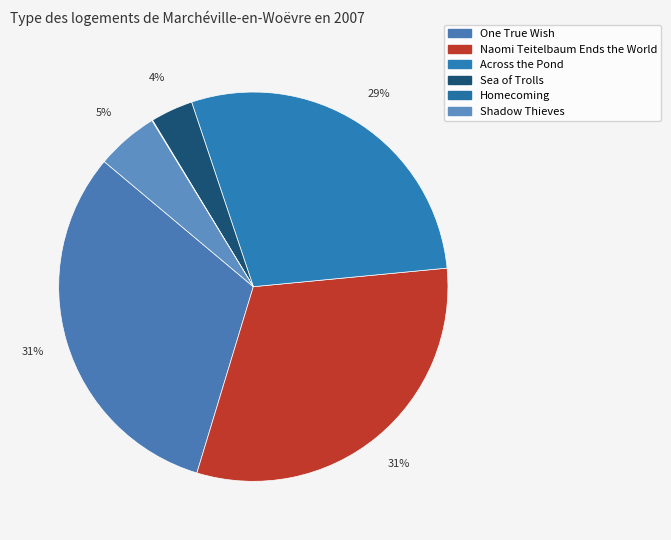

The Homecoming slice represents 0% of the pie. True or false?

True